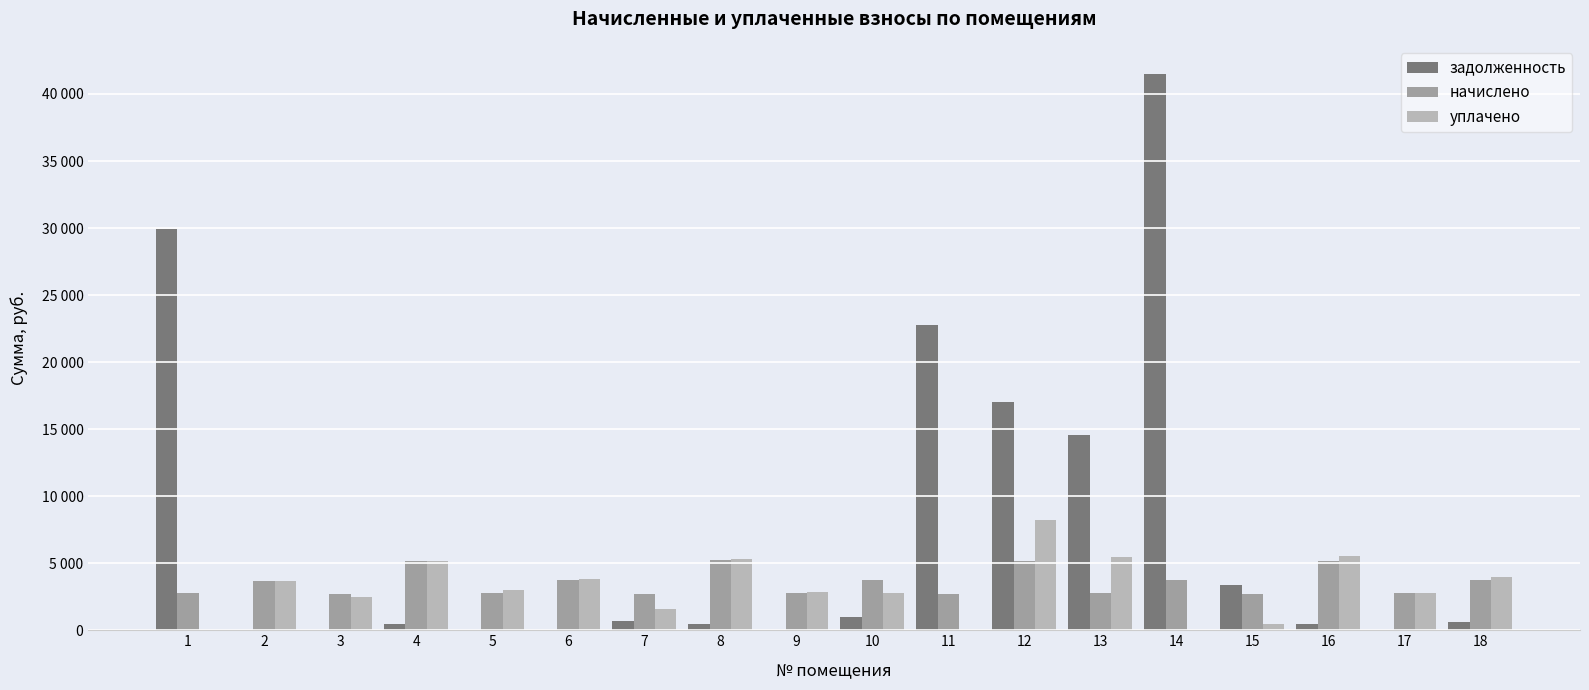

What is the difference between the second highest and second lowest values in the уплачено series?

5509.8